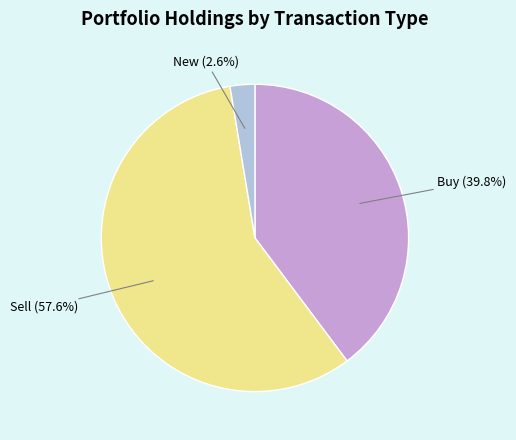

How many segments does this pie chart have?

3